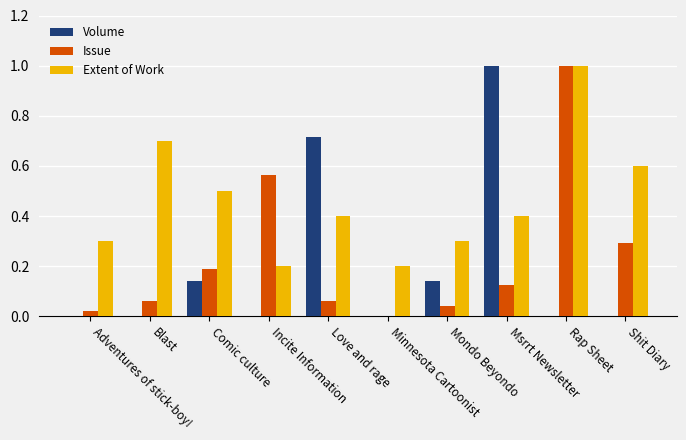

Which series has the largest total across all categories?

Extent of Work